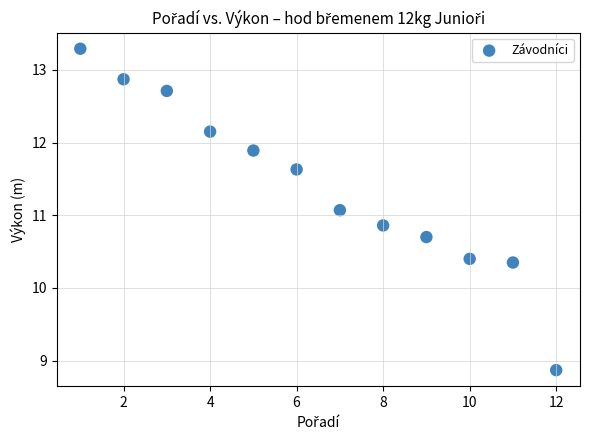

What is the average X value?

6.5